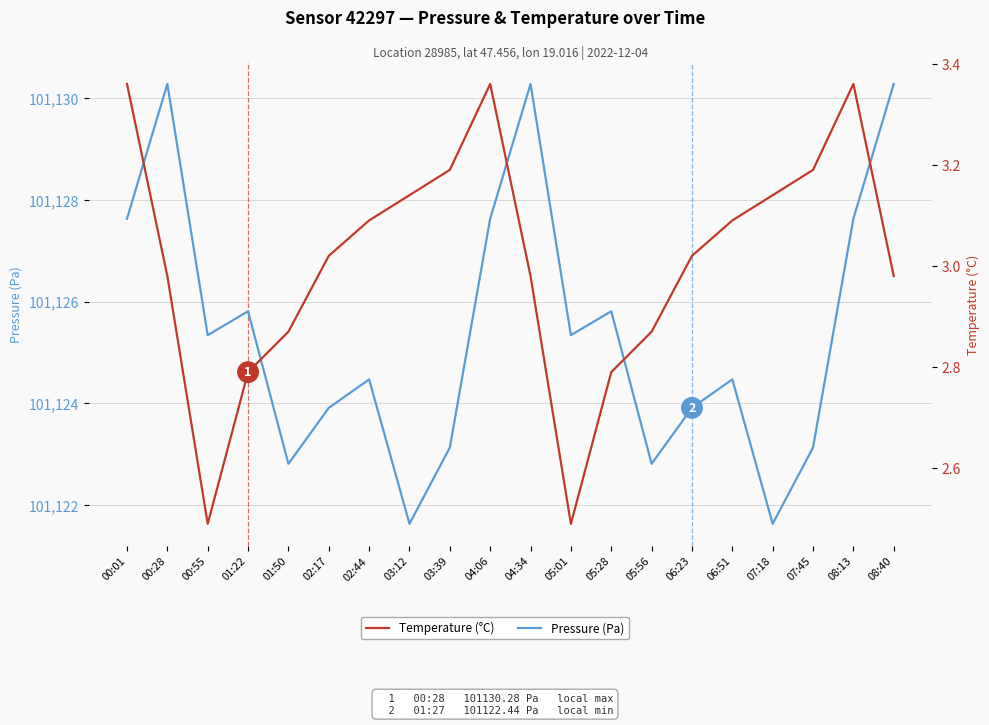

Which category has the highest value in the Temperature (°C) series?

00:01